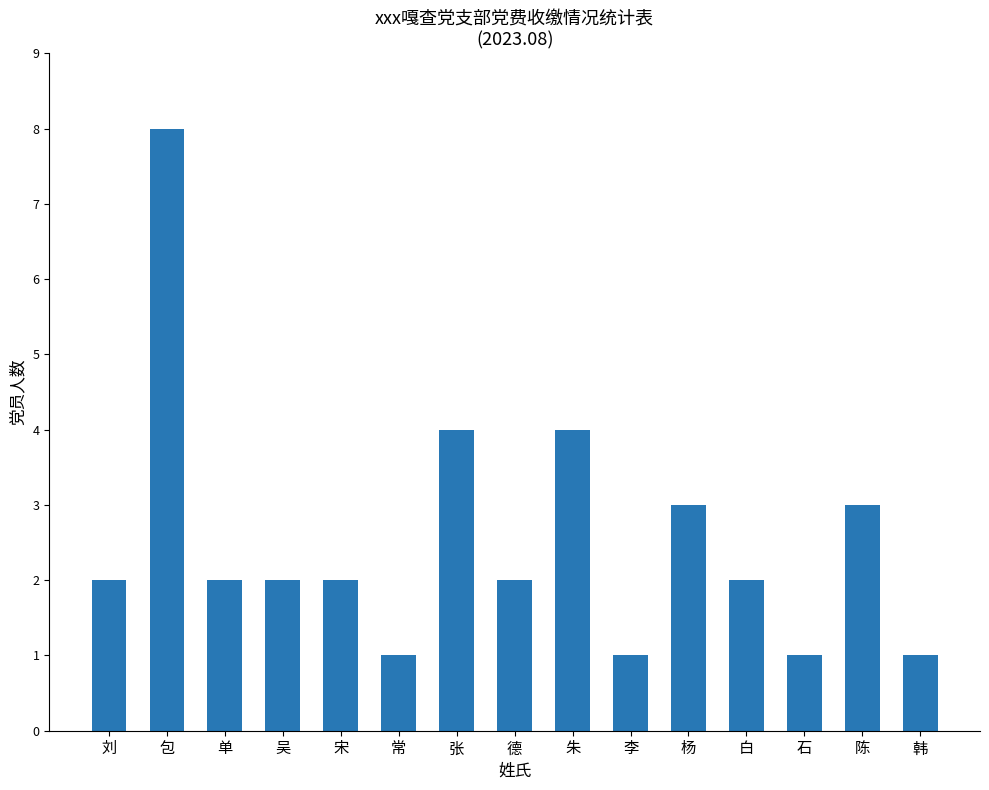

What is the value of the 12th bar from the left?

2